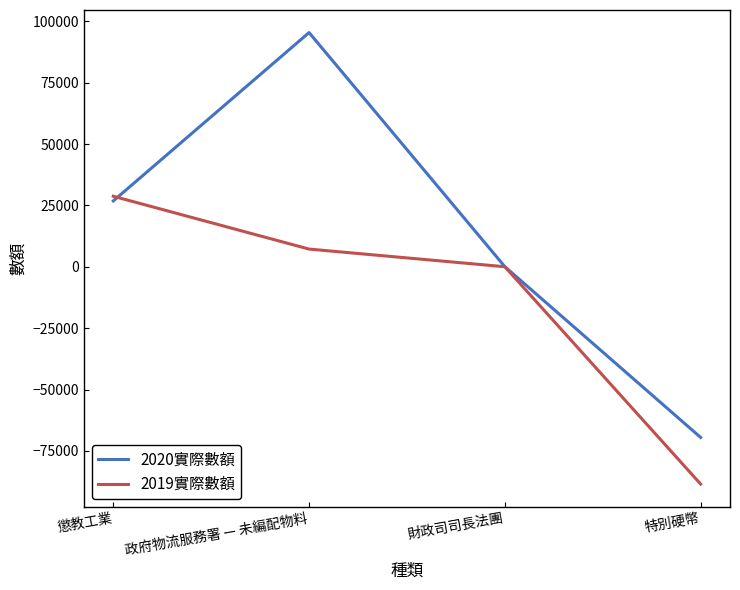

Rank the categories by 2020實際數額 value from lowest to highest.

特別硬幣, 財政司司長法團, 懲教工業, 政府物流服務署 — 未編配物料